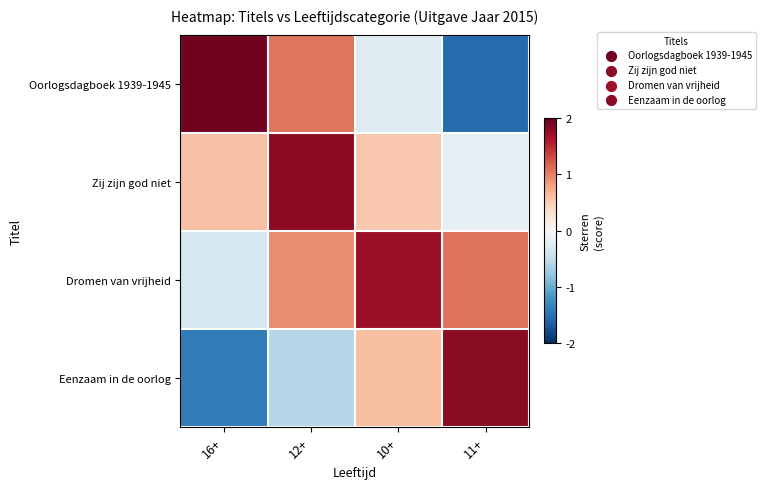

What is the total value across all series at 11+?

1.2